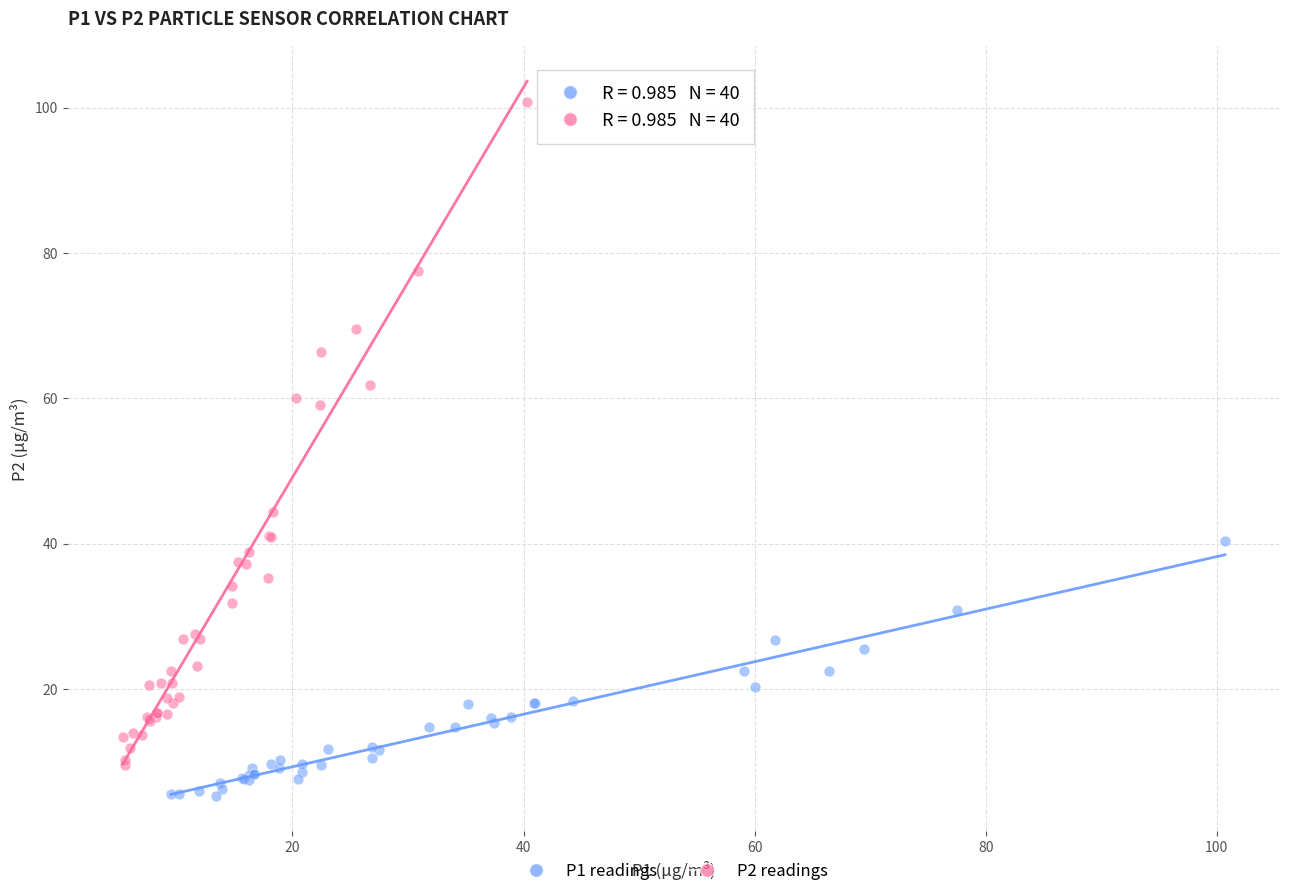

Which series contains the highest Y value?

P2 readings